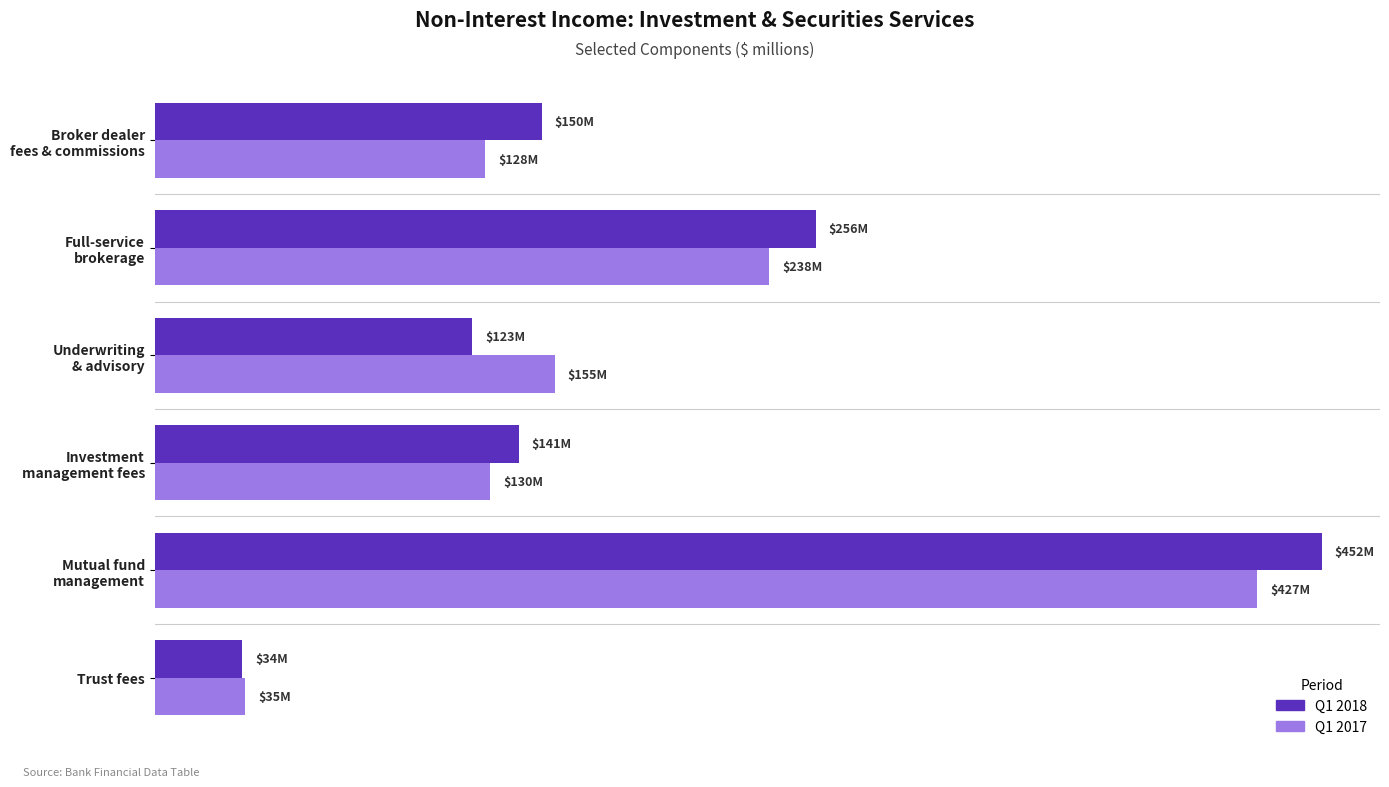

What are all the series names shown in the legend?

Q1 2018, Q1 2017